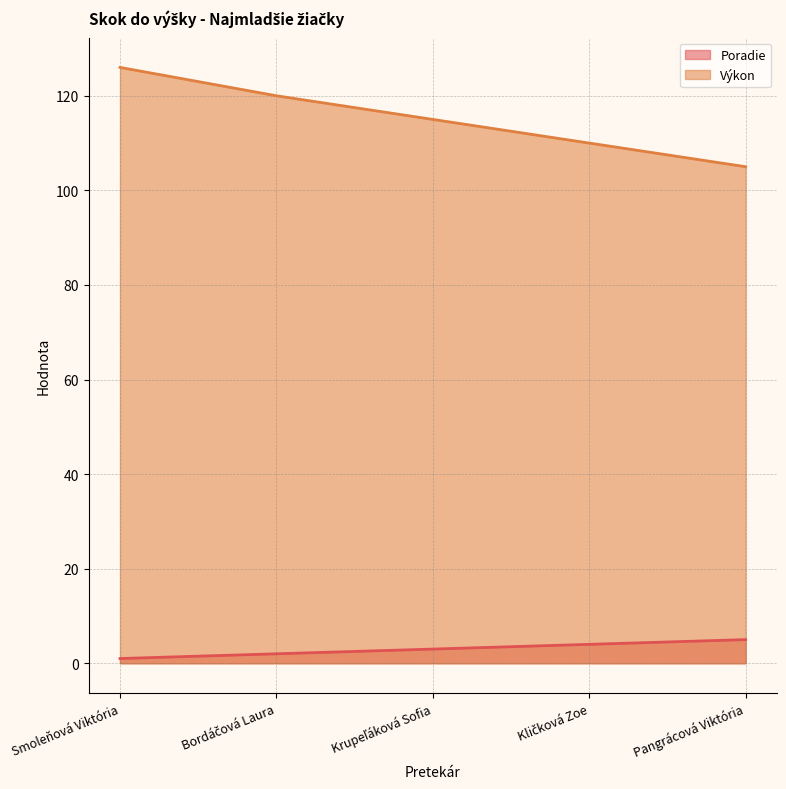

List the labels in order of Výkon value, largest first.

Smoleňová Viktória, Bordáčová Laura, Krupeľáková Sofia, Kličková Zoe, Pangrácová Viktória